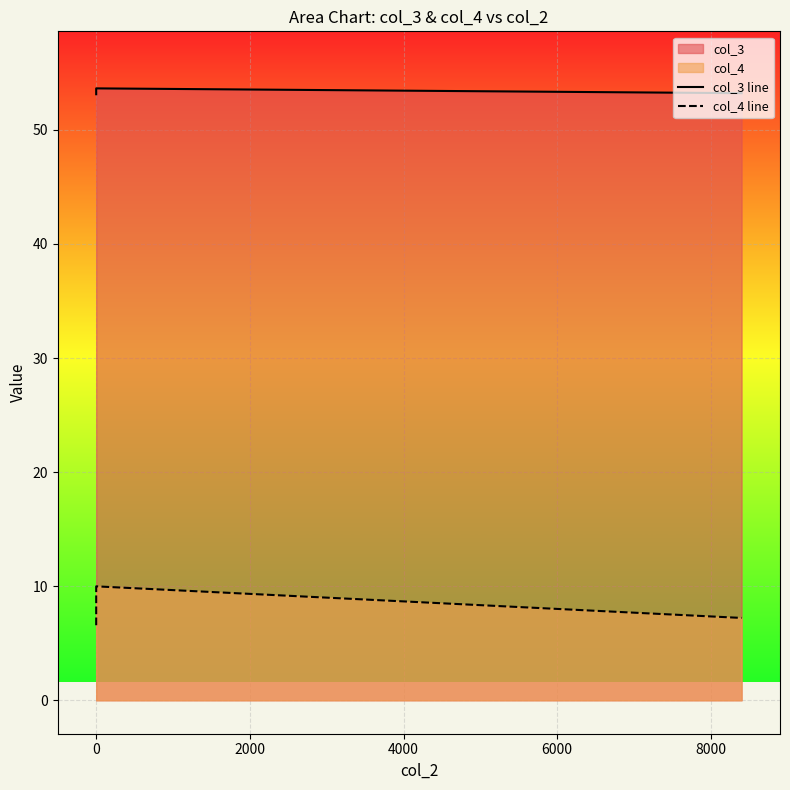

What value does the col_3 line series have at 0?

53.6